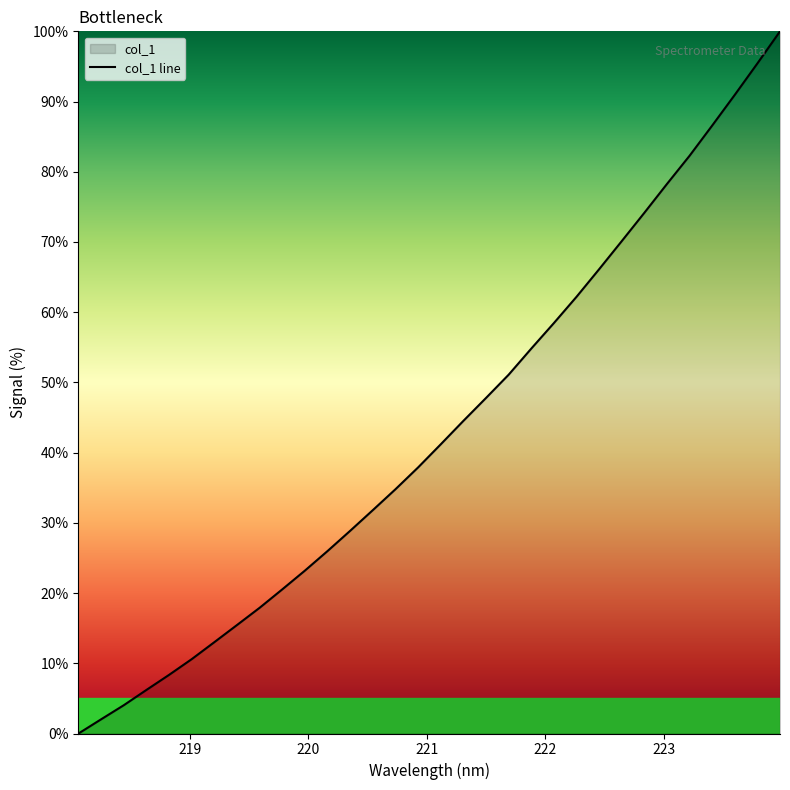

List the labels in order of value, smallest first.

218.0596, 218.2508, 218.442, 218.6332, 218.8244, 219.0156, 219.2067, 219.3979, 219.589, 219.7801, 219.9712, 220.1623, 220.3533, 220.5444, 220.7354, 220.9264, 221.1174, 221.3083, 221.4993, 221.6902, 221.8812, 222.0721, 222.263, 222.4538, 222.6447, 222.8355, 223.0264, 223.2172, 223.408, 223.5987, 223.7895, 223.9802